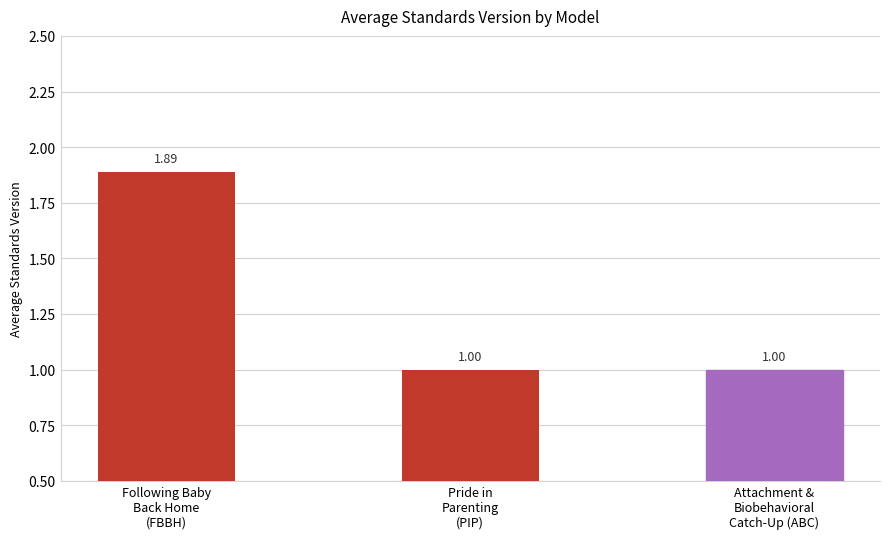

What is the difference between the values at Attachment &
Biobehavioral
Catch-Up (ABC) and Following Baby
Back Home
(FBBH)?

0.9